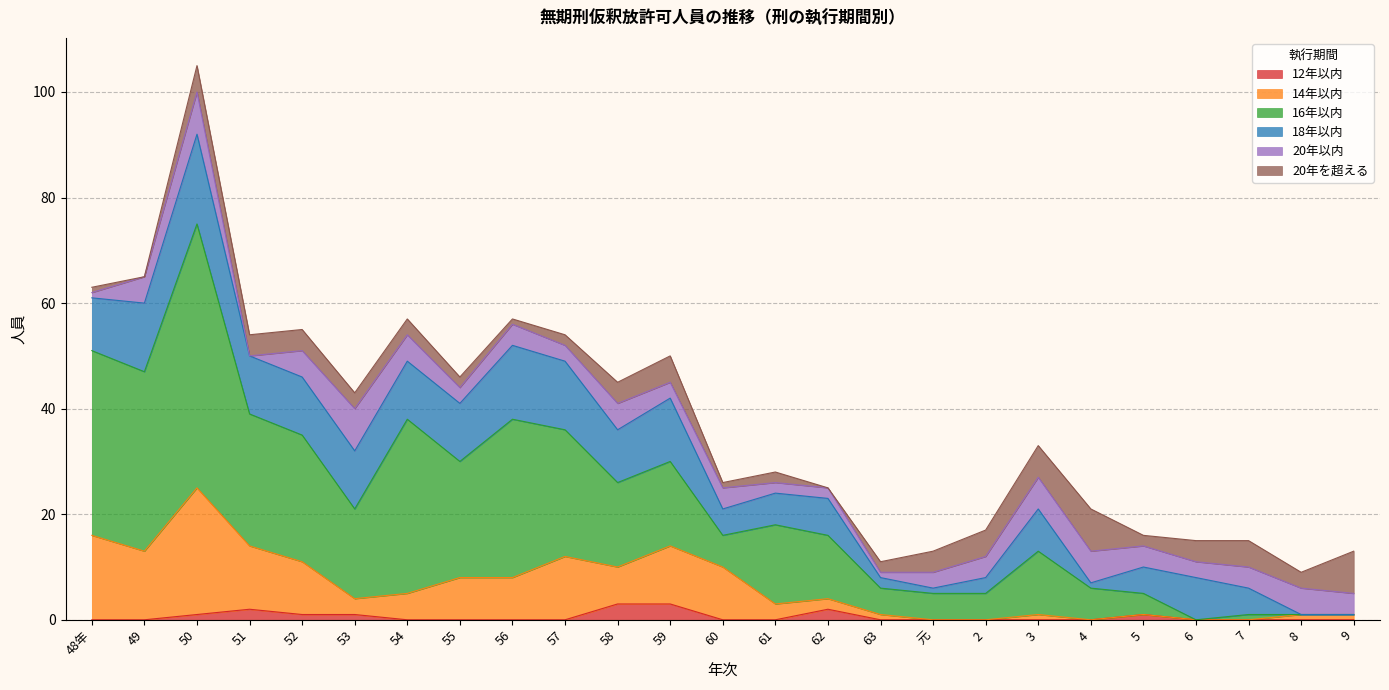

At which label does 14年以内 first exceed 4?

48年